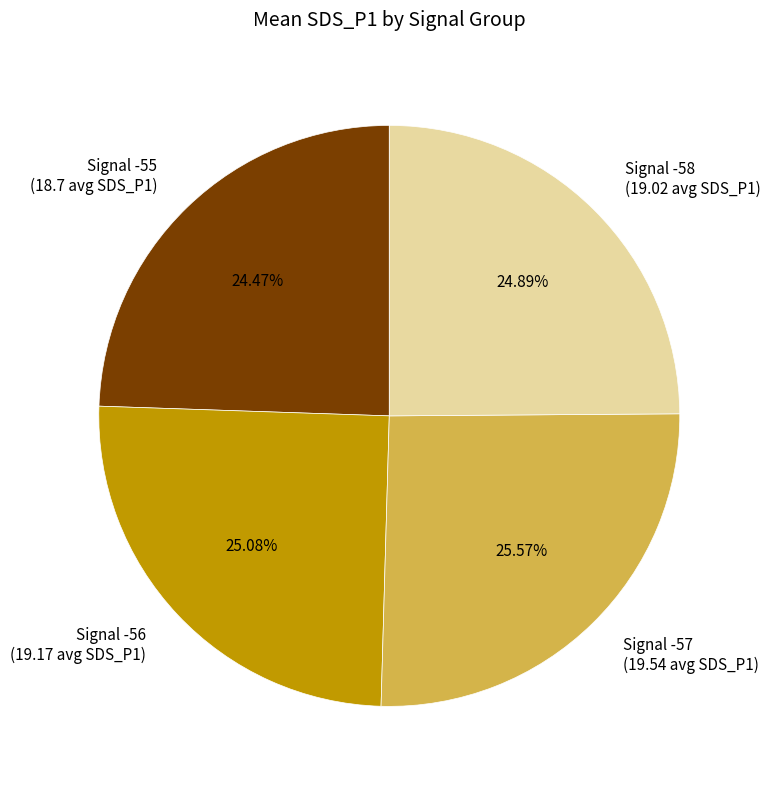

How many segments does this pie chart have?

4